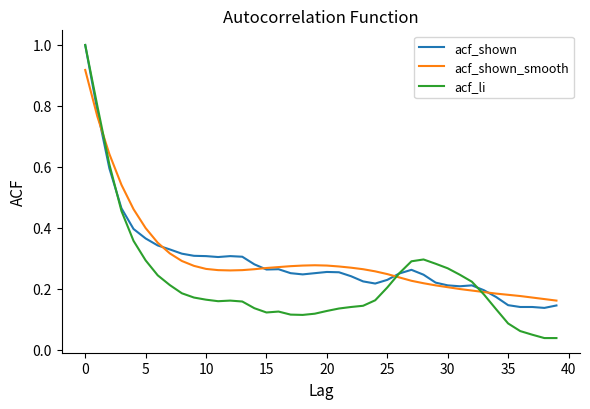

What is the maximum value shown in the chart?

1.0